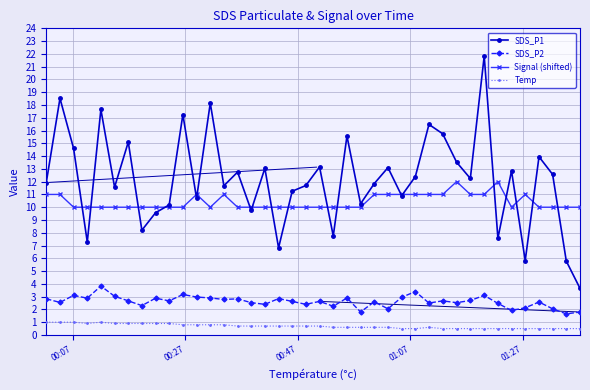

What is the average value of the Signal (shifted) series?

10.4